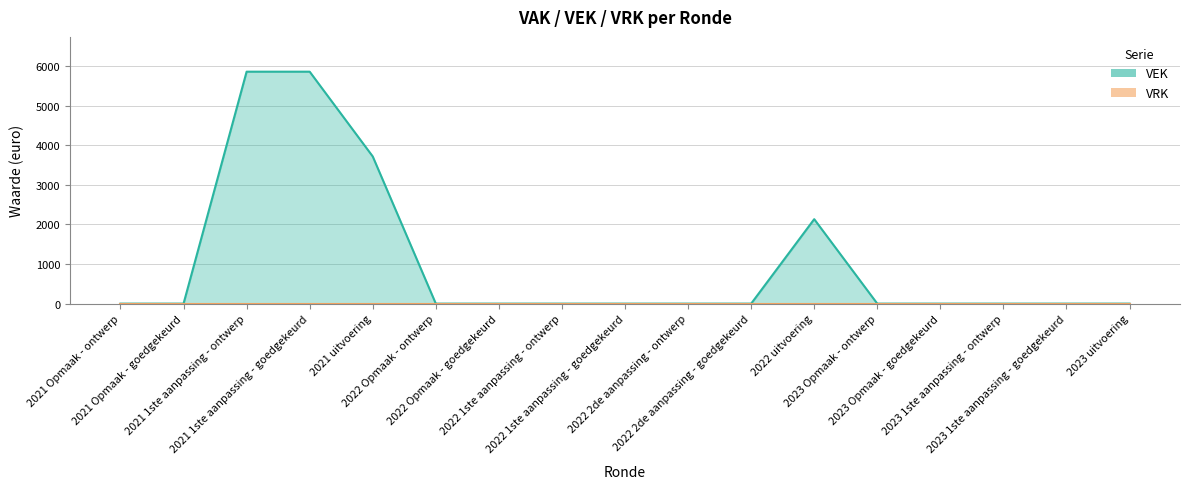

The value at 2023 Opmaak - ontwerp is -2724. True or false?

False